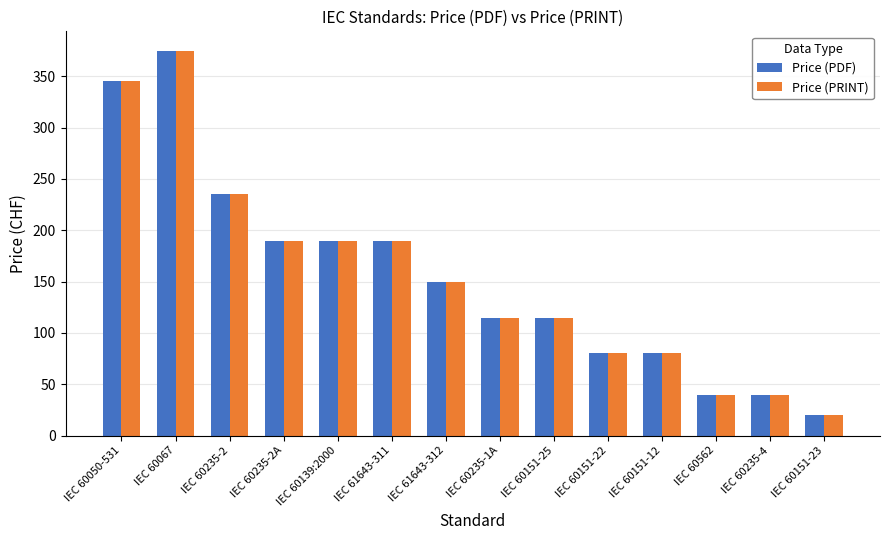

How many values in the Price (PRINT) series are below 150?

7